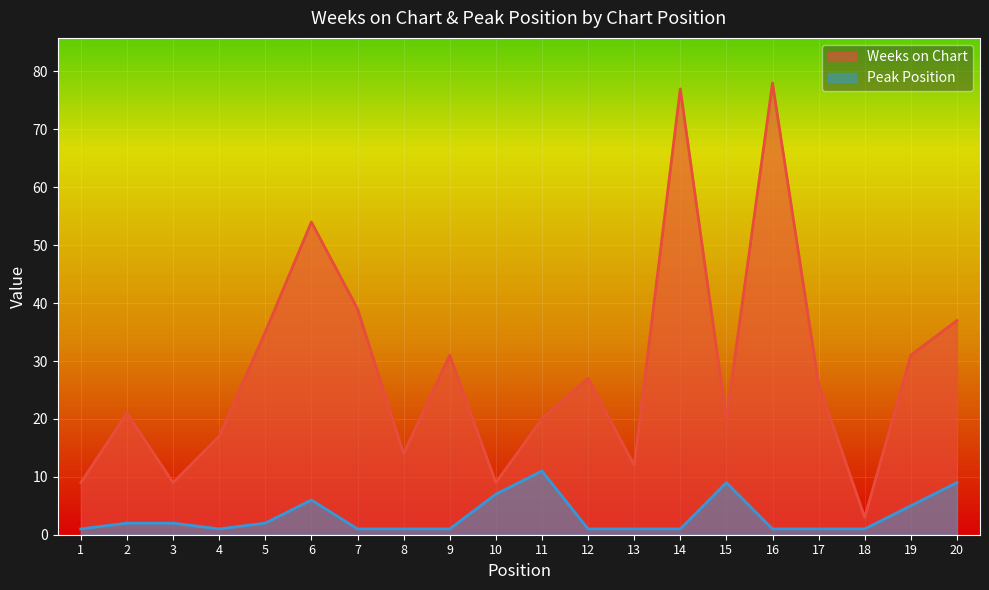

What are all the series names shown in the legend?

Weeks on Chart, Peak Position